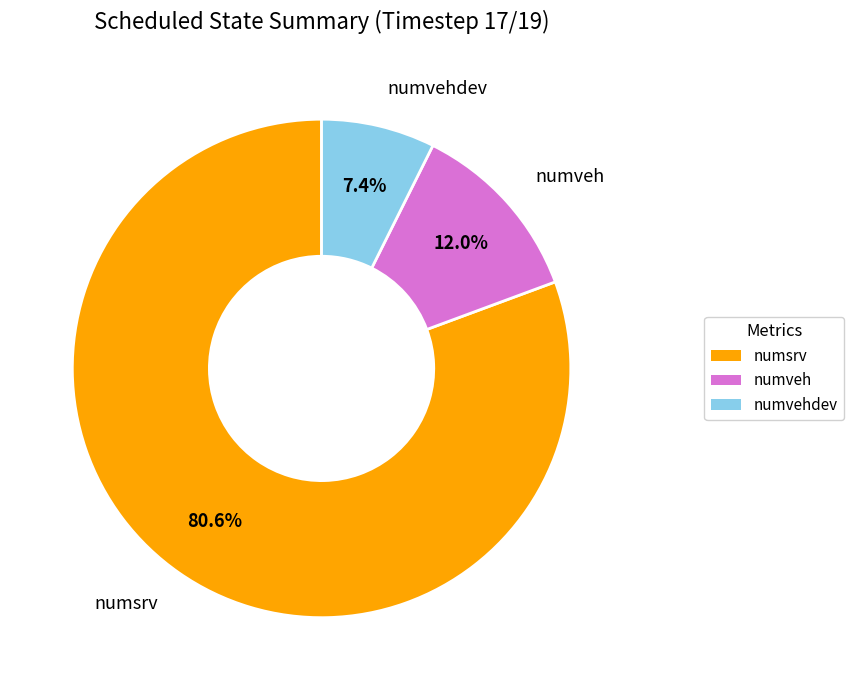

Is there a majority slice in this chart?

Yes